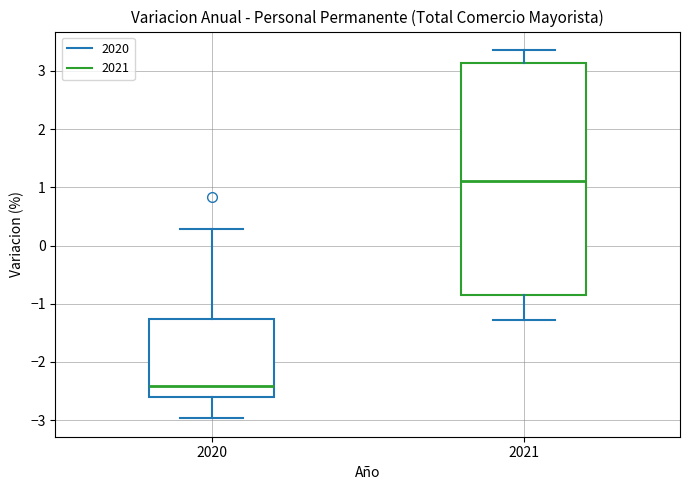

Reading left to right, read every box against the y-axis: the position of its median line, the range the box covers, and the ends of its whiskers. The values are not printed on the chart, so give them approximately, as read against the axis.

2020: median -2.4, box -2.6 to -1.3, whiskers -3.0 to 0.3
2021: median 1.1, box -0.8 to 3.1, whiskers -1.3 to 3.4